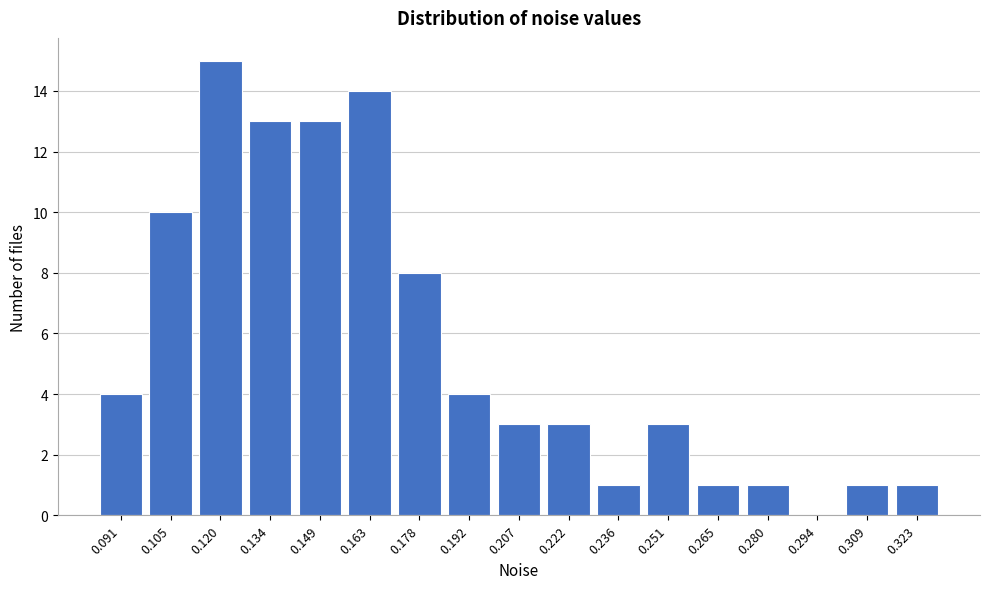

Reading right to left, what are all the values shown in this chart?

0.323=1	0.309=1	0.294=0	0.280=1	0.265=1	0.251=3	0.236=1	0.222=3	0.207=3	0.192=4	0.178=8	0.163=14	0.149=13	0.134=13	0.120=15	0.105=10	0.091=4